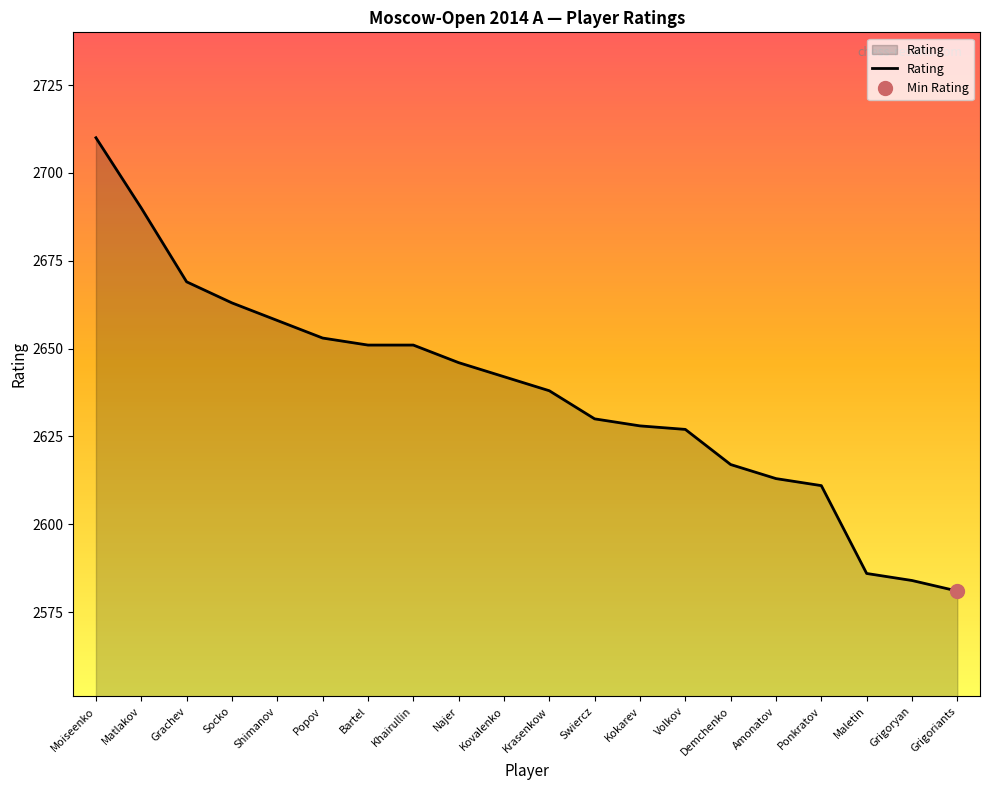

List the labels in order of value, largest first.

Moiseenko, Matlakov, Grachev, Socko, Shimanov, Popov, Bartel, Khairullin, Najer, Kovalenko, Krasenkow, Swiercz, Kokarev, Volkov, Demchenko, Amonatov, Ponkratov, Maletin, Grigoryan, Grigoriants